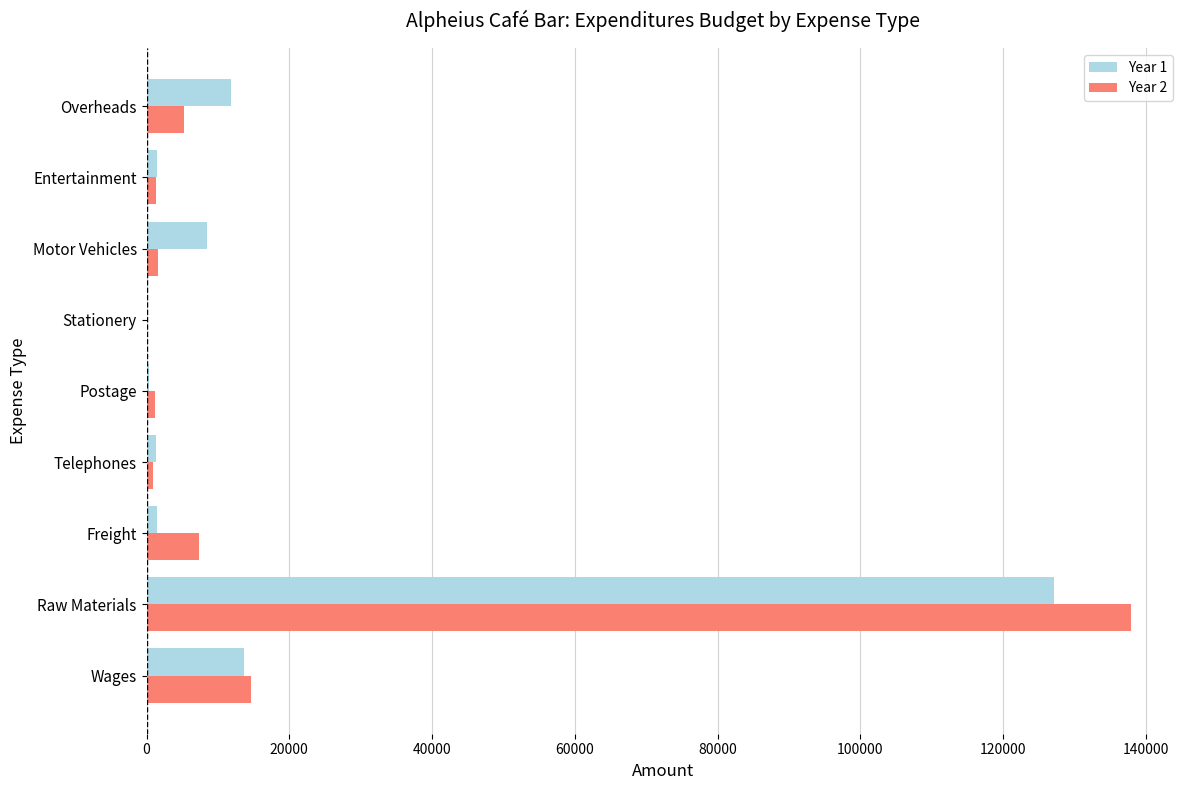

Is it true that Year 2 equals 14667 at Wages?

True